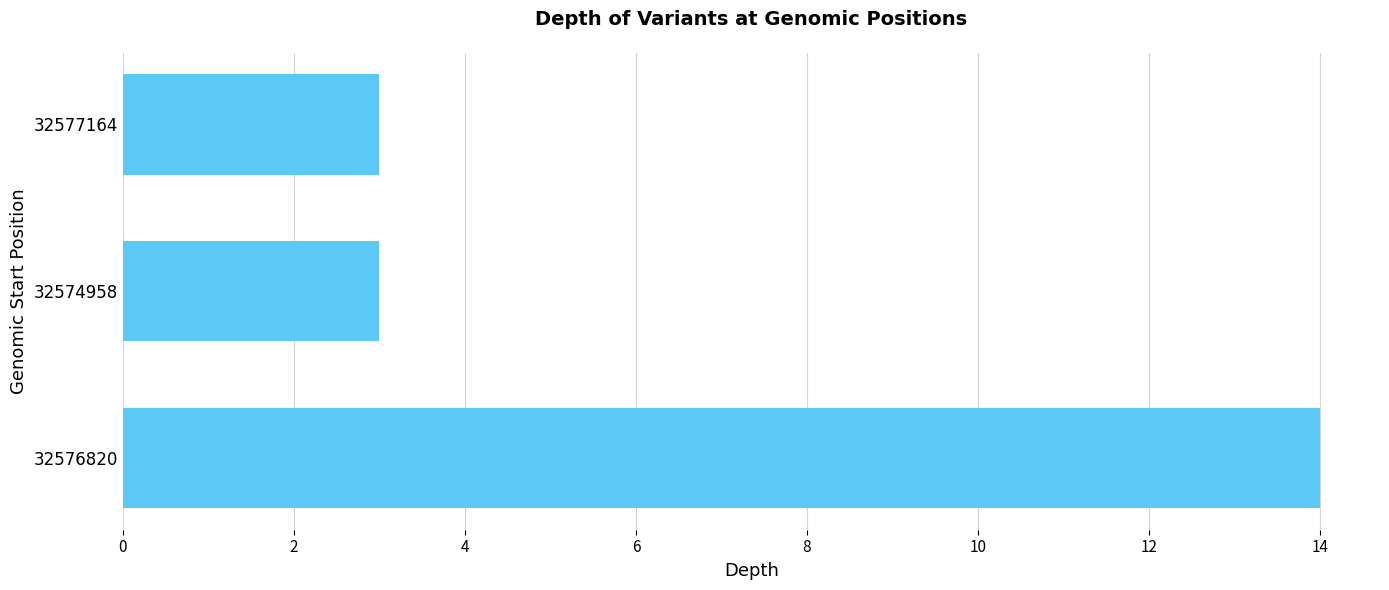

Reading bottom to top, transcribe all the data shown in this chart.

14	3	3